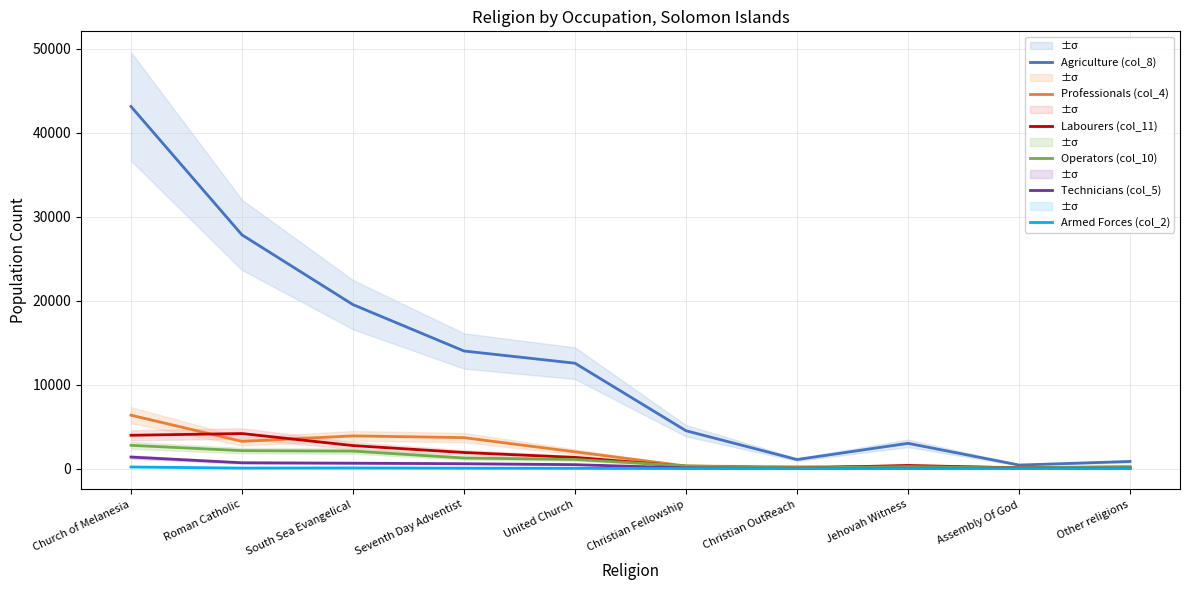

What is the difference between the maximum and minimum values in the Professionals (col_4) series?

6231